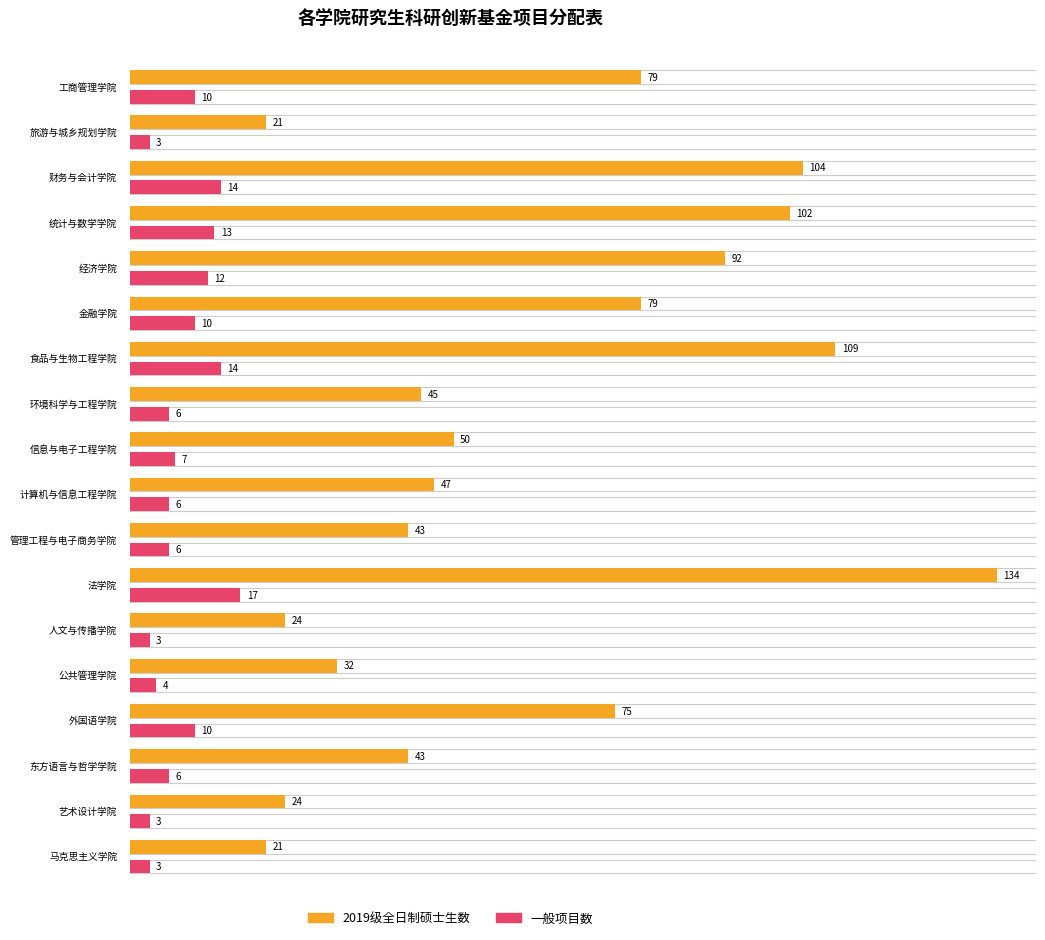

Is the value of 一般项目数 at 法学院 greater than the value of 2019级全日制硕士生数 at 马克思主义学院?

No